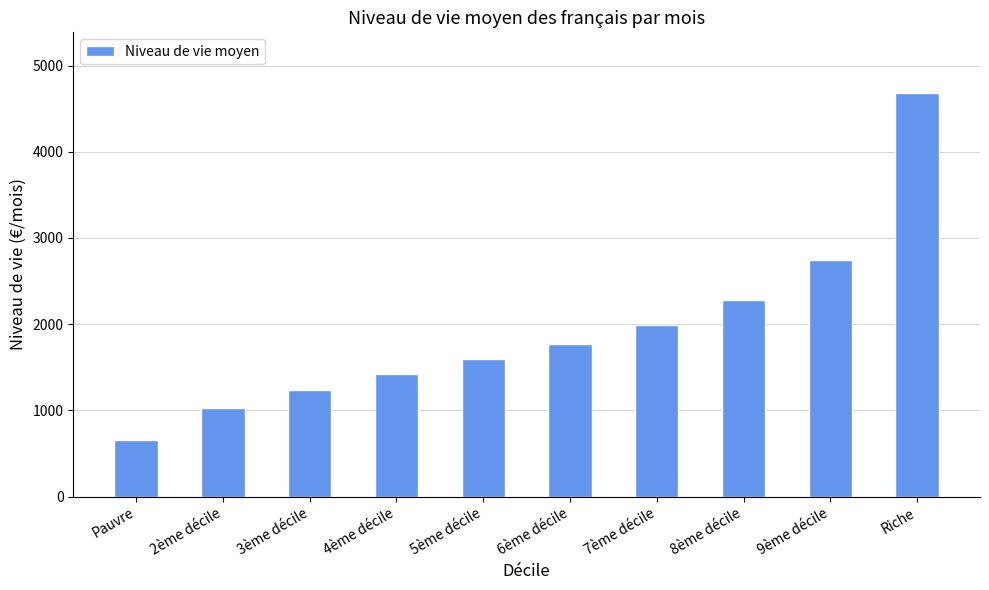

What is the label of the 1st bar from the right?

Riche